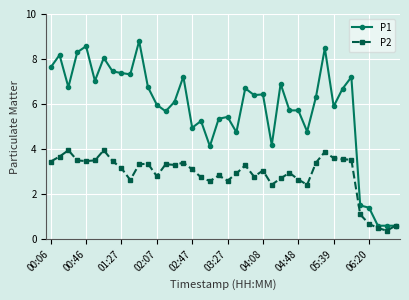

What is the greatest value displayed?

8.8